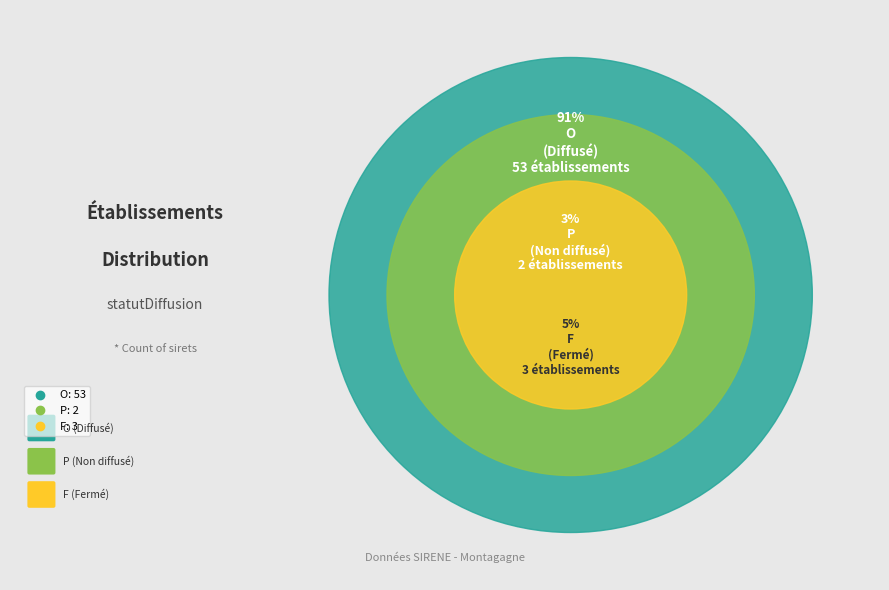

How much of the chart is everything except O?

8.6%